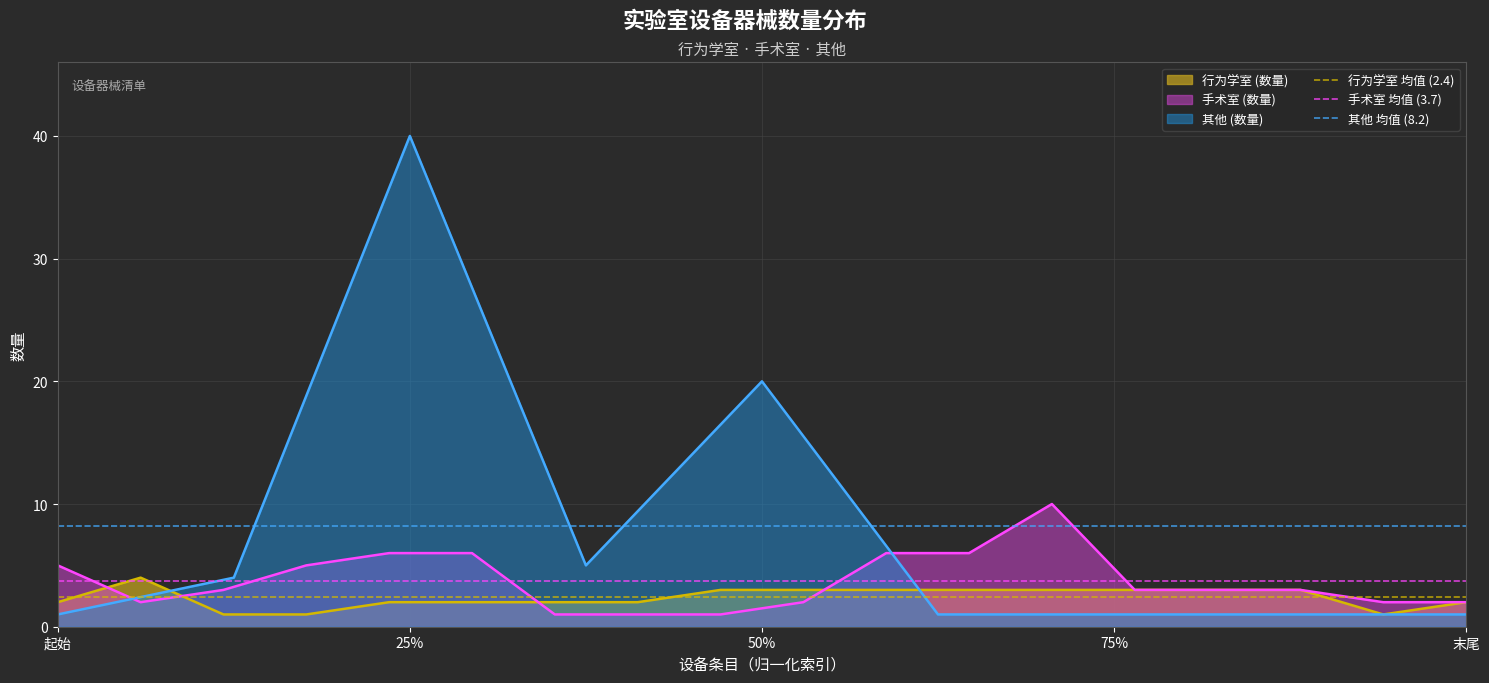

What is the sum of the 其他 均值 (8.2) values at 末尾 and 起始?

16.4